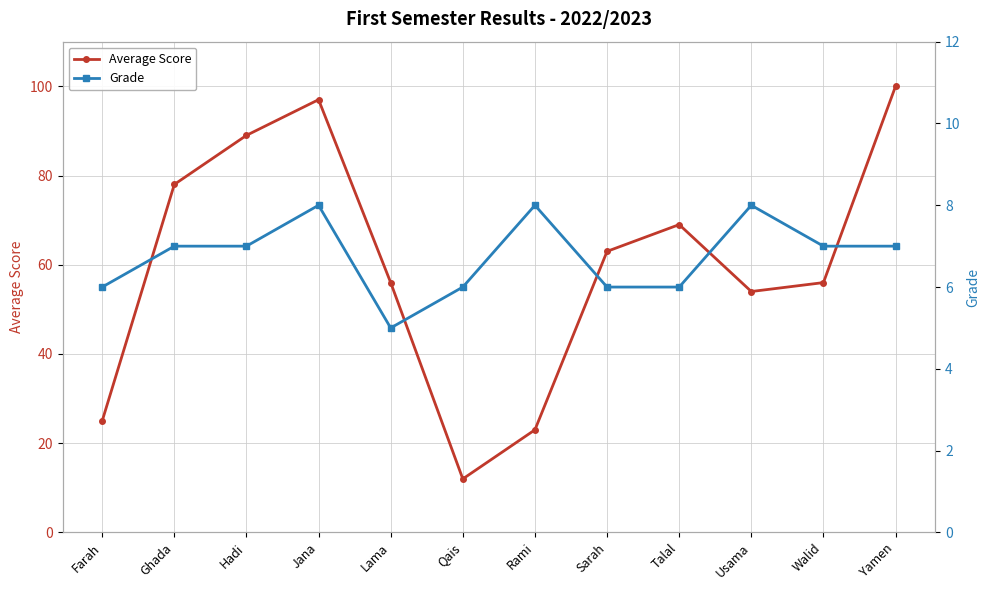

What is the value of the Average Score point at the 2nd from the left?

78